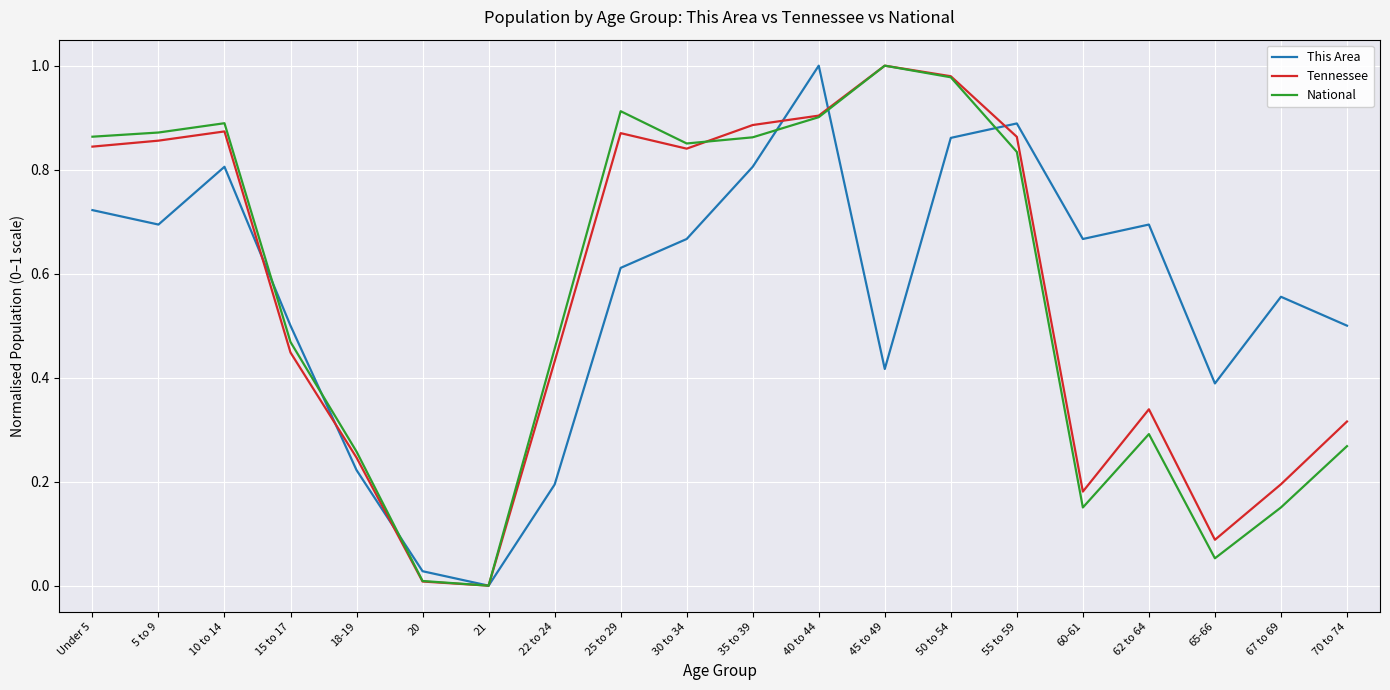

What position from the right is 70 to 74?

1